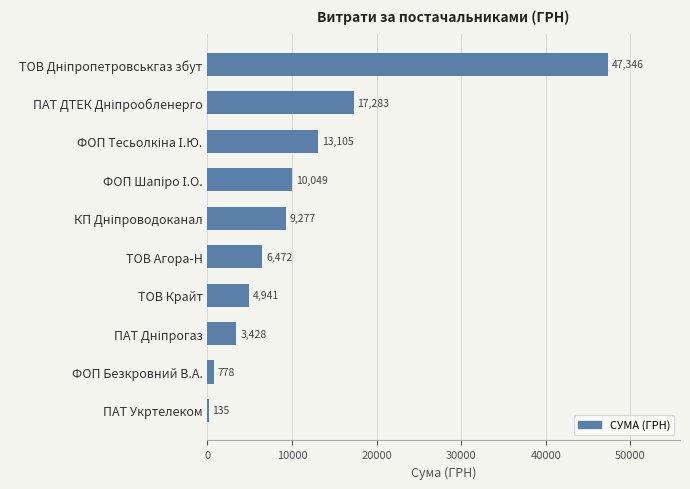

What is the greatest value displayed?

47346.2